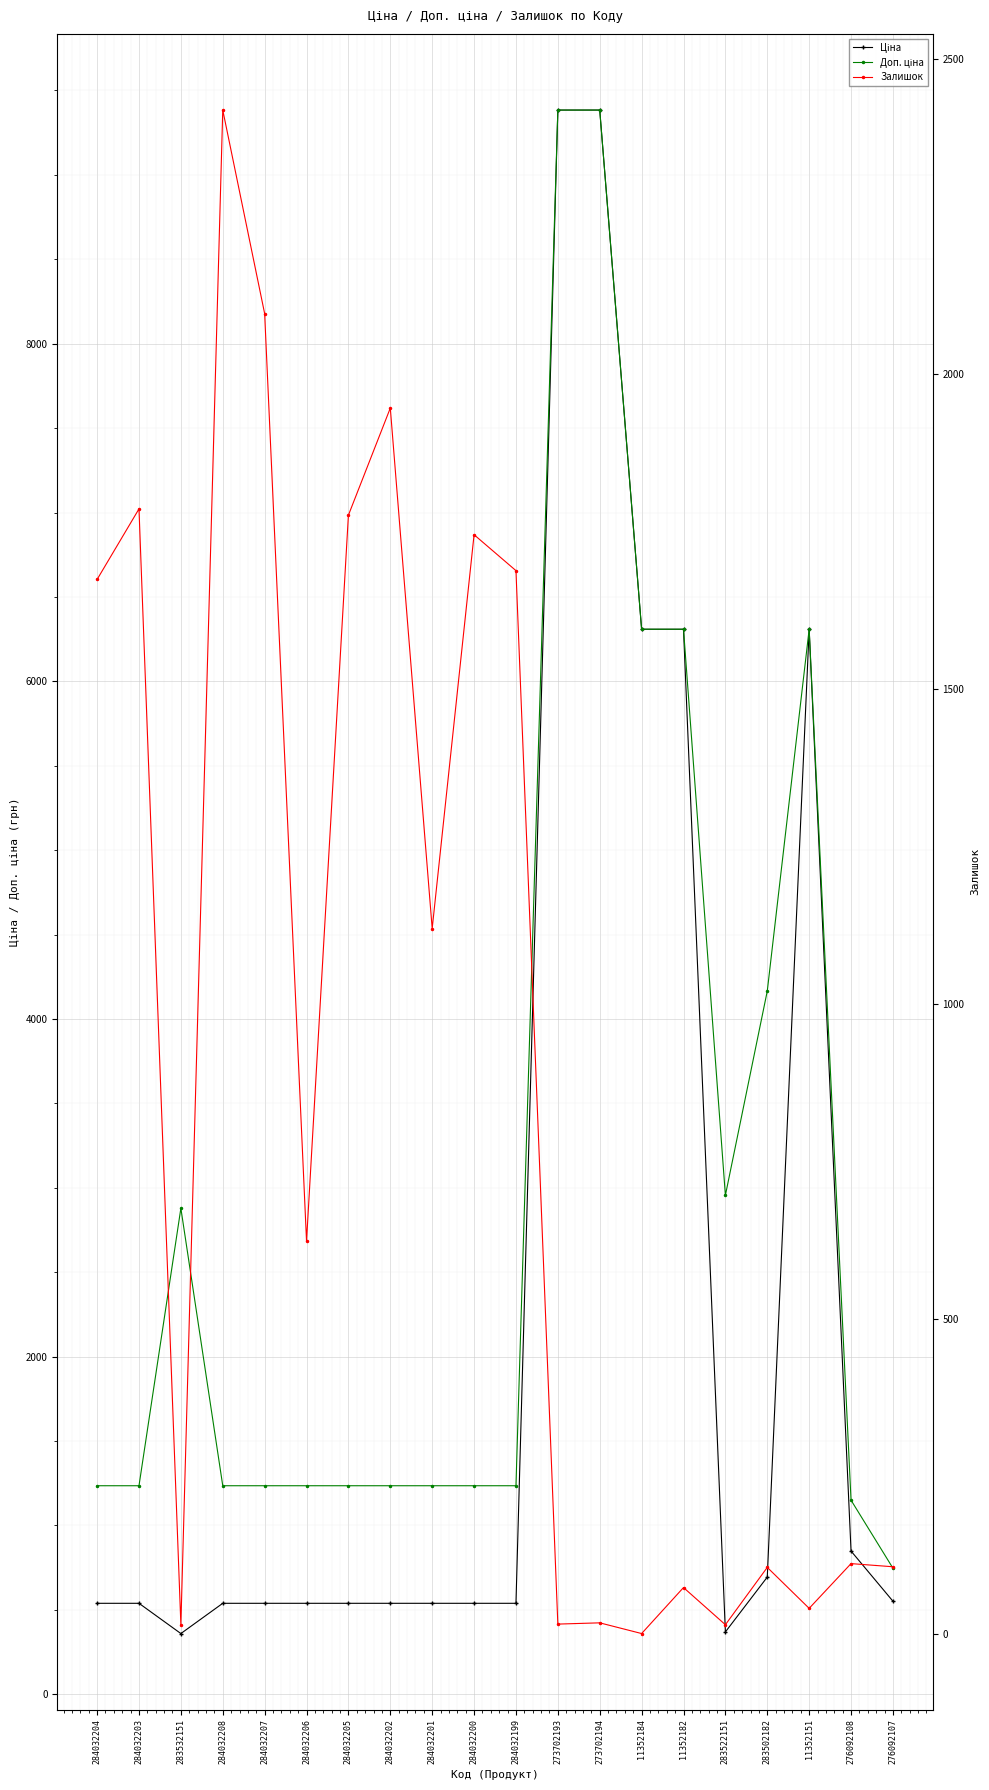

What is the label of the 2nd point from the right?

276092108